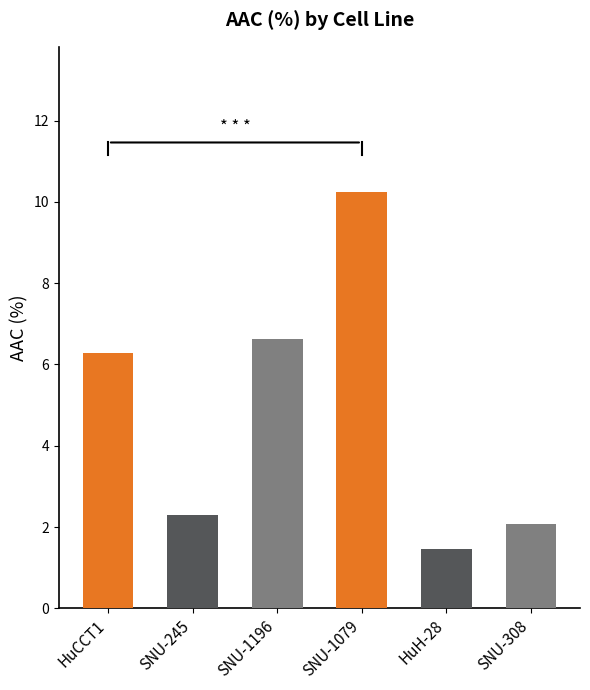

What is the value of the 2nd bar from the left?

2.3